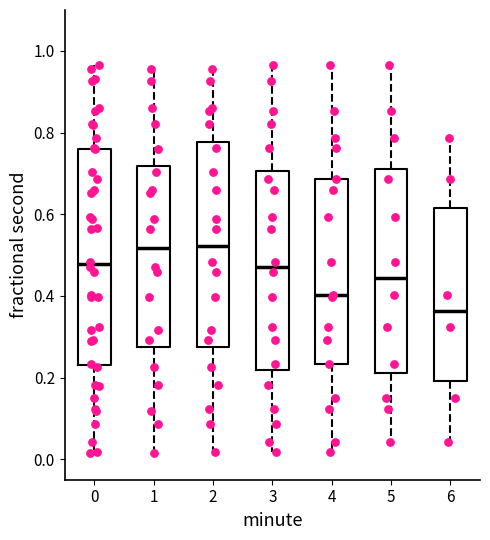

Reading left to right, read every box against the y-axis: the position of its median line, the range the box covers, and the ends of its whiskers. The values are not printed on the chart, so give them approximately, as read against the axis.

0: median 0.48, box 0.24 to 0.76, whiskers 0.02 to 0.96
1: median 0.52, box 0.28 to 0.72, whiskers 0.02 to 0.96
2: median 0.52, box 0.28 to 0.78, whiskers 0.02 to 0.96
3: median 0.48, box 0.22 to 0.70, whiskers 0.02 to 0.96
4: median 0.40, box 0.24 to 0.68, whiskers 0.02 to 0.96
5: median 0.44, box 0.22 to 0.72, whiskers 0.04 to 0.96
6: median 0.36, box 0.20 to 0.62, whiskers 0.04 to 0.78